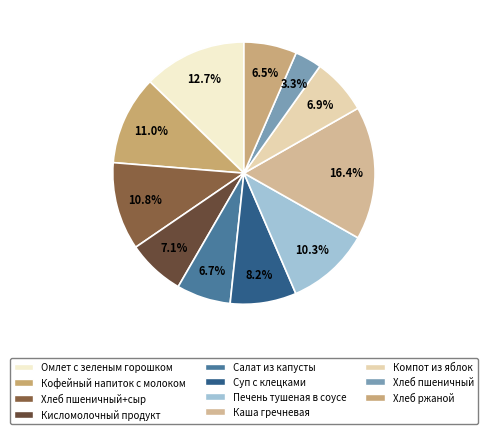

Count the number of slices in the pie.

11